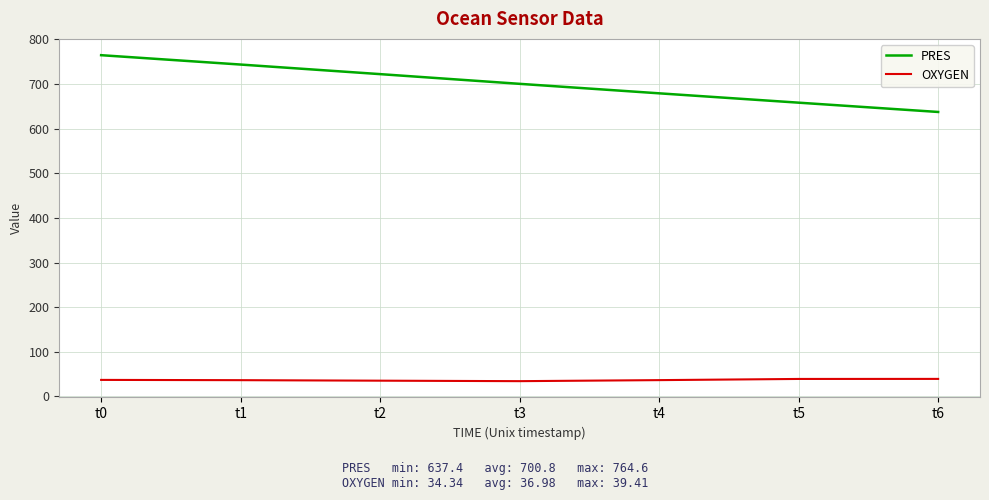

Which series has the largest range (max minus min)?

PRES